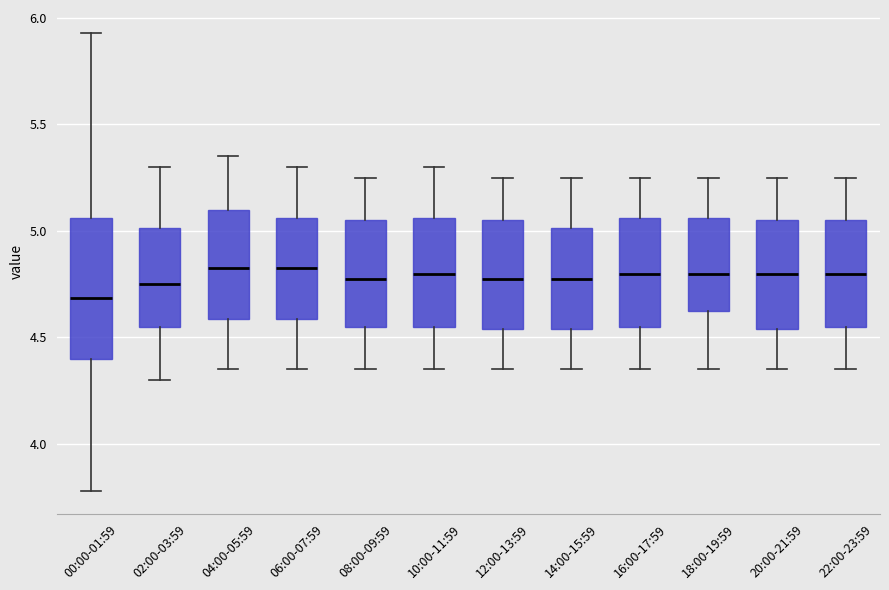

Reading left to right, read every box against the y-axis: the position of its median line, the range the box covers, and the ends of its whiskers. The values are not printed on the chart, so give them approximately, as read against the axis.

00:00-01:59: median 4.70, box 4.40 to 5.05, whiskers 3.80 to 5.95
02:00-03:59: median 4.75, box 4.55 to 5.00, whiskers 4.30 to 5.30
04:00-05:59: median 4.85, box 4.60 to 5.10, whiskers 4.35 to 5.35
06:00-07:59: median 4.85, box 4.60 to 5.05, whiskers 4.35 to 5.30
08:00-09:59: median 4.80, box 4.55 to 5.05, whiskers 4.35 to 5.25
10:00-11:59: median 4.80, box 4.55 to 5.05, whiskers 4.35 to 5.30
12:00-13:59: median 4.80, box 4.55 to 5.05, whiskers 4.35 to 5.25
14:00-15:59: median 4.80, box 4.55 to 5.00, whiskers 4.35 to 5.25
16:00-17:59: median 4.80, box 4.55 to 5.05, whiskers 4.35 to 5.25
18:00-19:59: median 4.80, box 4.65 to 5.05, whiskers 4.35 to 5.25
20:00-21:59: median 4.80, box 4.55 to 5.05, whiskers 4.35 to 5.25
22:00-23:59: median 4.80, box 4.55 to 5.05, whiskers 4.35 to 5.25